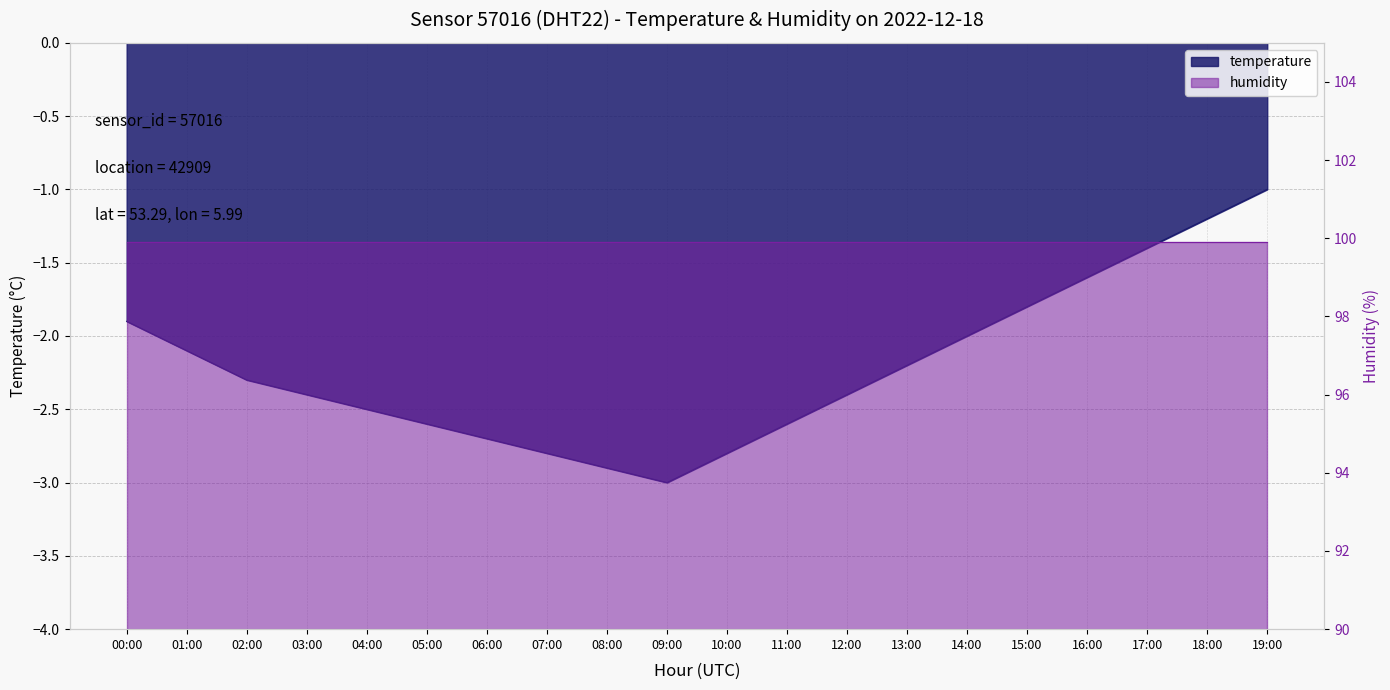

What is the label of the 14th point from the right?

06:00